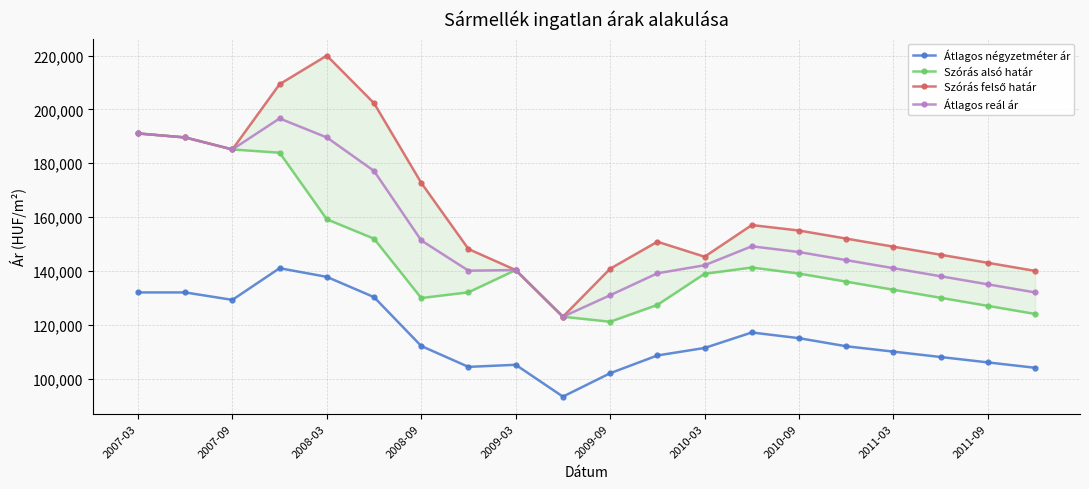

Where is the first local minimum for Átlagos reál ár?

2007-09